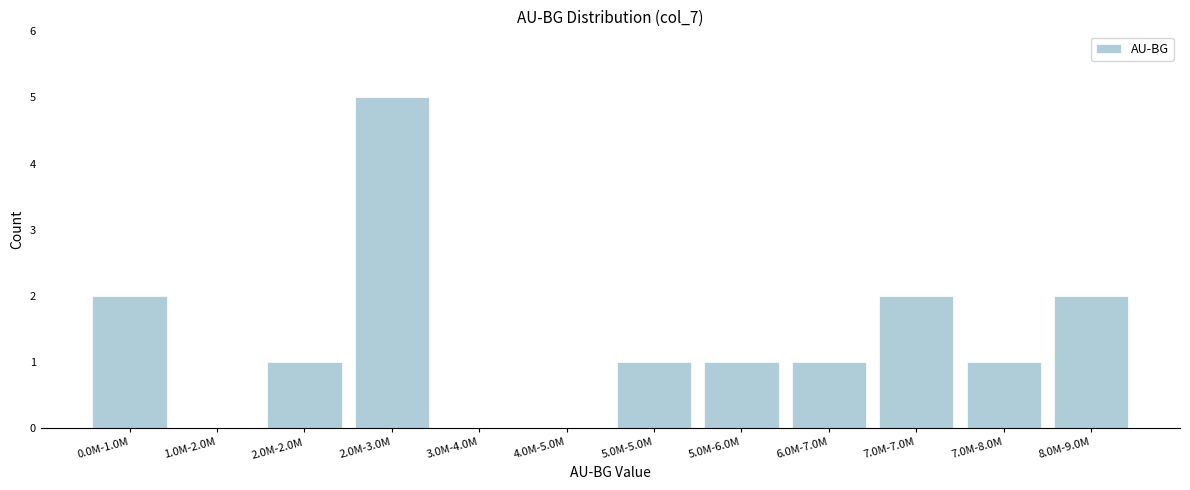

Reading right to left, list all the values displayed in this chart.

8.0M-9.0M=2	7.0M-8.0M=1	7.0M-7.0M=2	6.0M-7.0M=1	5.0M-6.0M=1	5.0M-5.0M=1	4.0M-5.0M=0	3.0M-4.0M=0	2.0M-3.0M=5	2.0M-2.0M=1	1.0M-2.0M=0	0.0M-1.0M=2